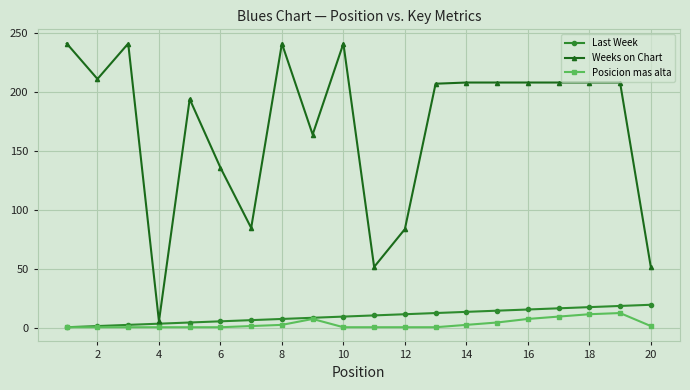

Which series has the largest total across all categories?

Weeks on Chart